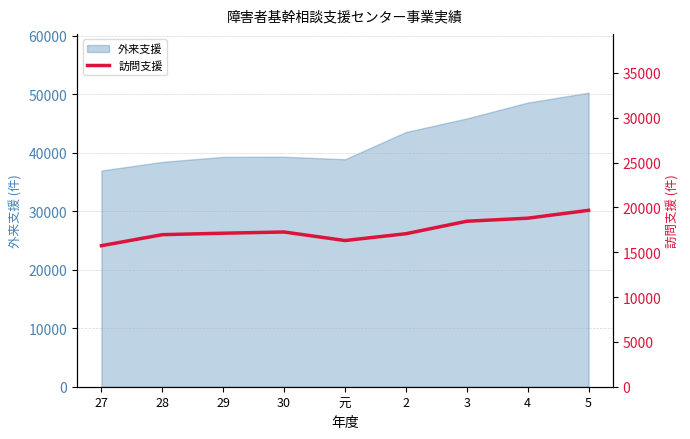

Approximately how many times larger is the value at 27 compared to 28?

0.9